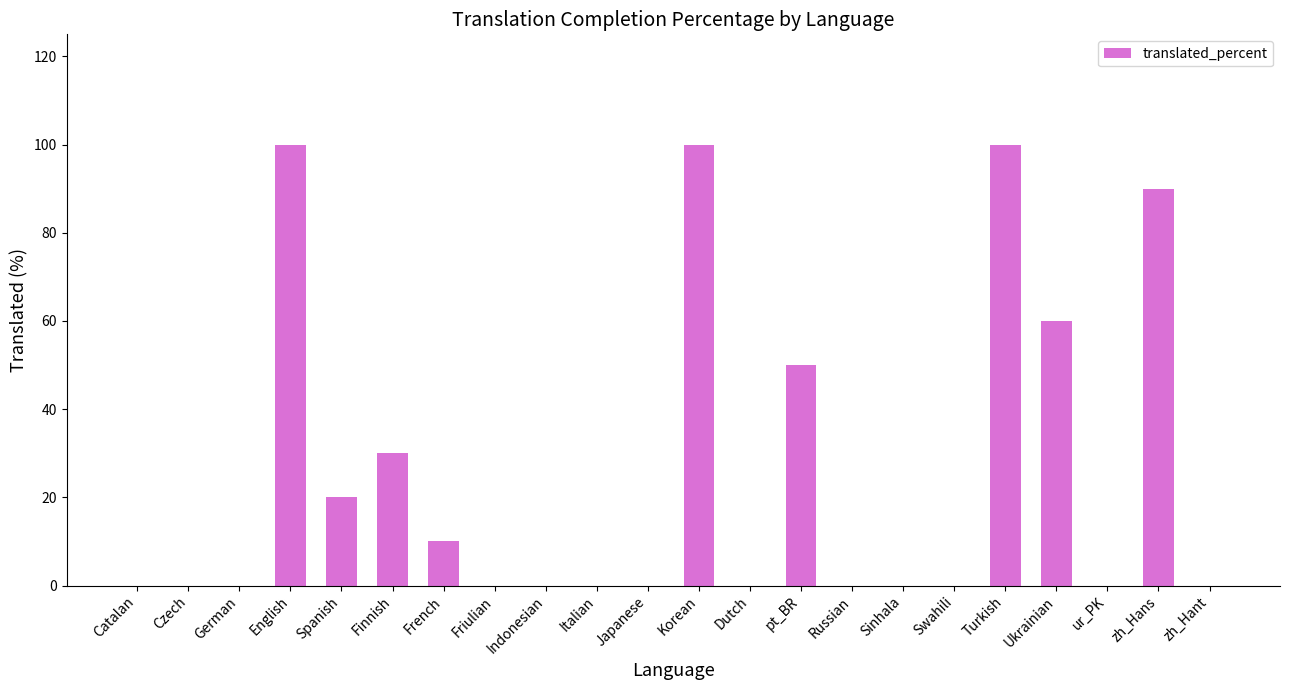

How many categories are shown in the chart?

22